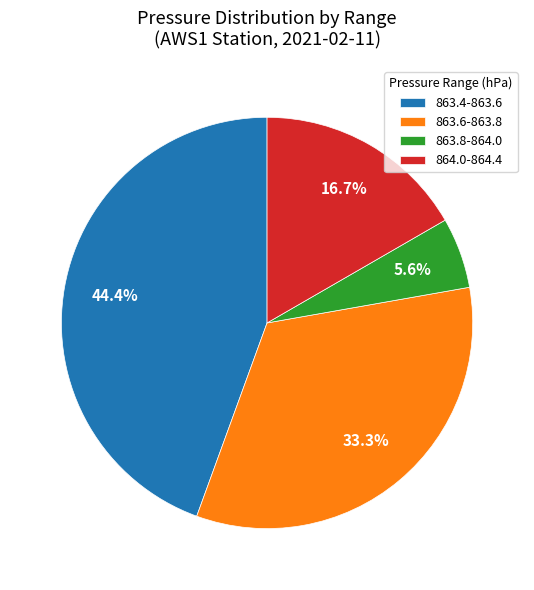

Approximately how many times larger is the value at 864.0-864.4 compared to 863.8-864.0?

3.0